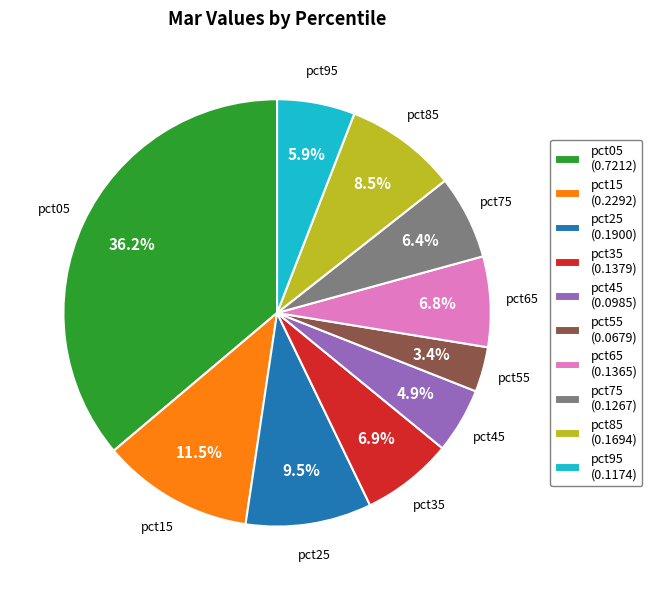

What portion of the pie excludes pct95?

94.1%